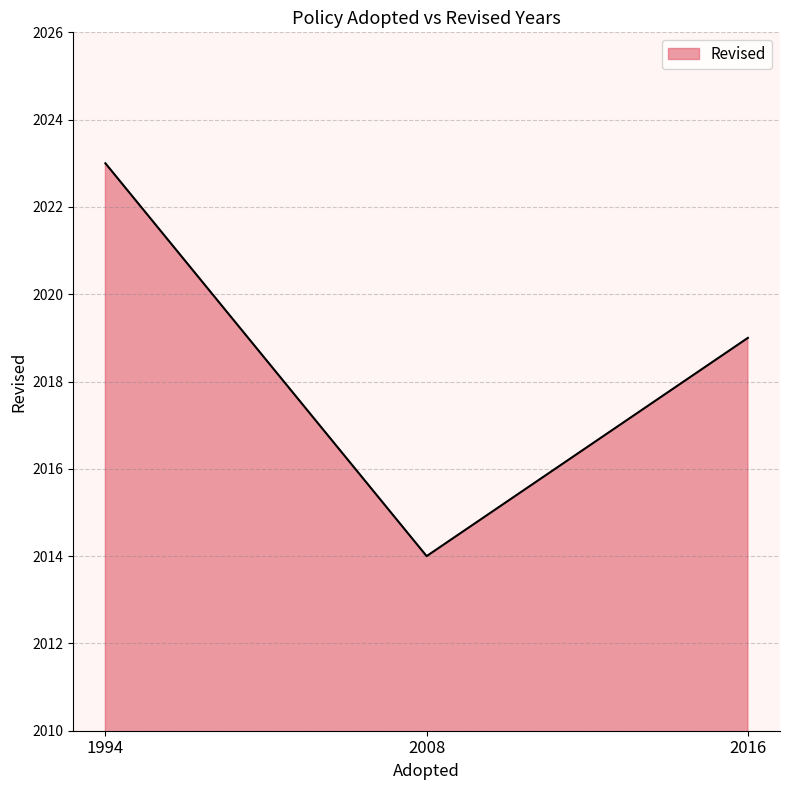

Which category has the lowest value across all series?

2008